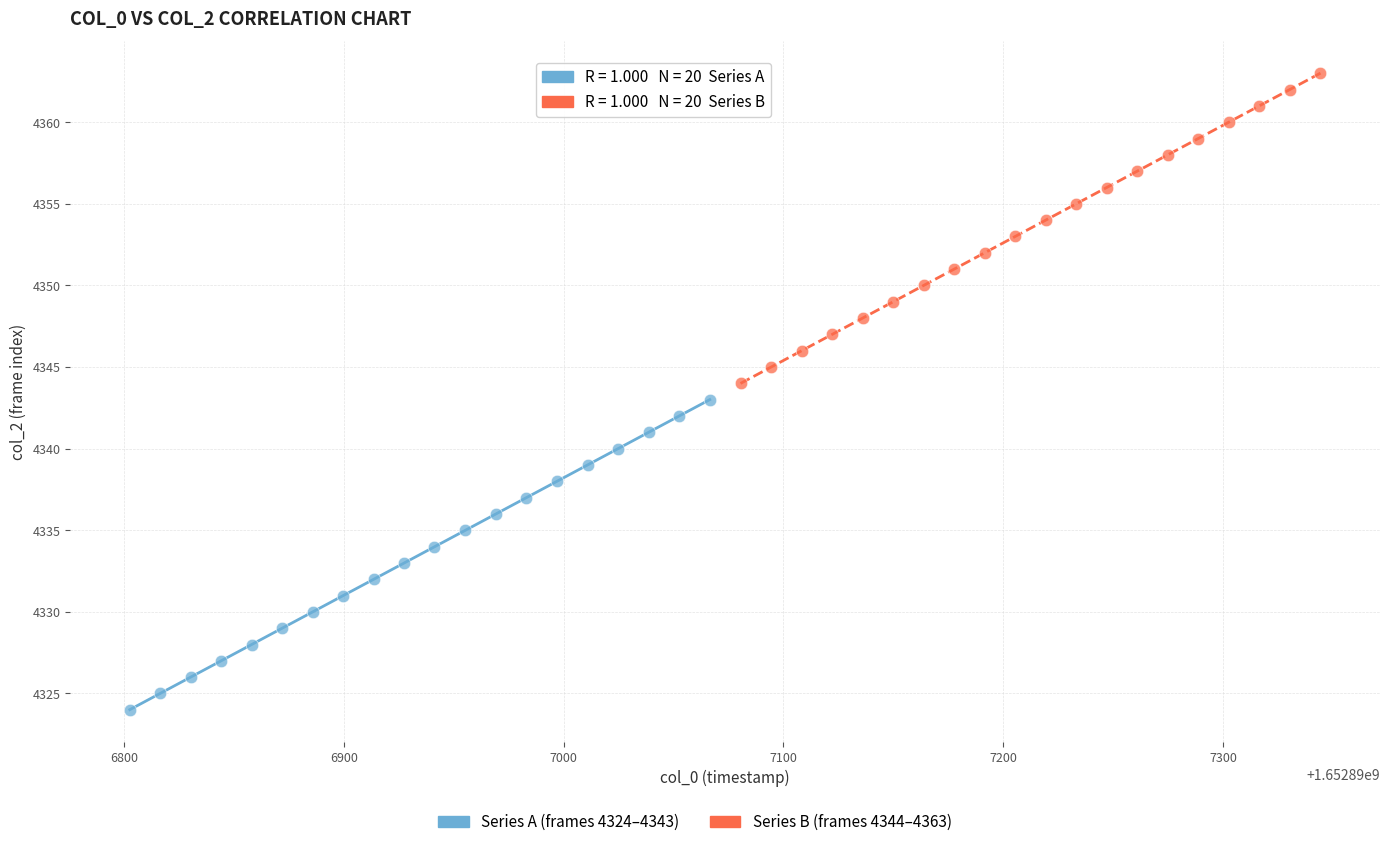

Which series reaches the minimum Y coordinate?

Series A (frames 4324–4343)